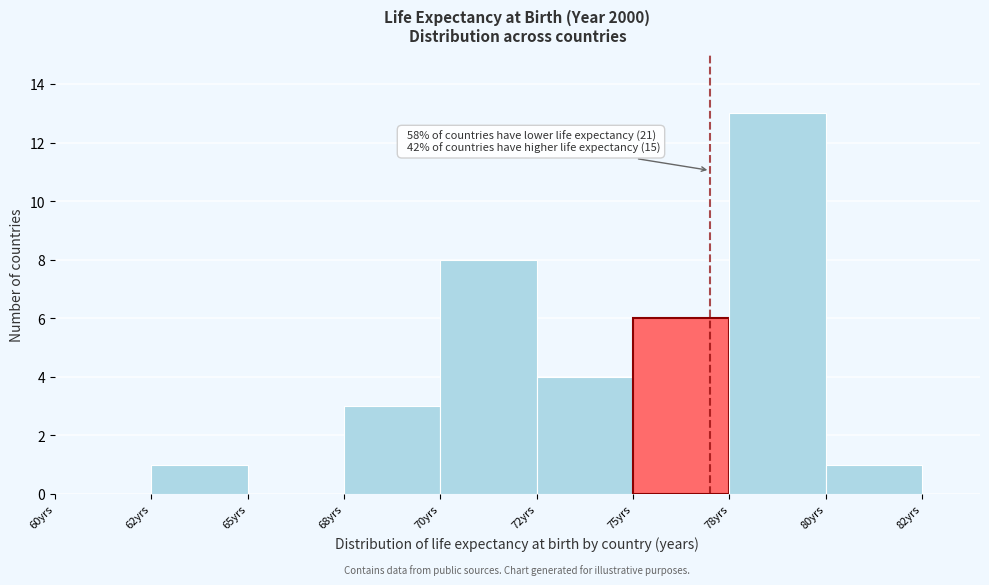

Reading right to left, list all the values displayed in this chart.

80yrs=1	78yrs=13	75yrs=6	72yrs=4	70yrs=8	68yrs=3	65yrs=0	62yrs=1	60yrs=0